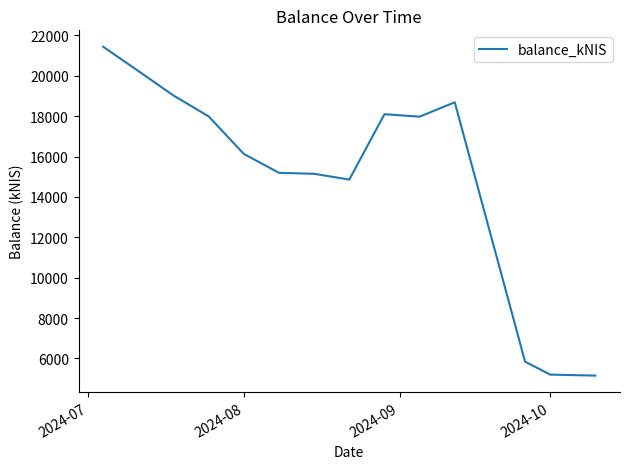

How many lines are shown in the chart?

1